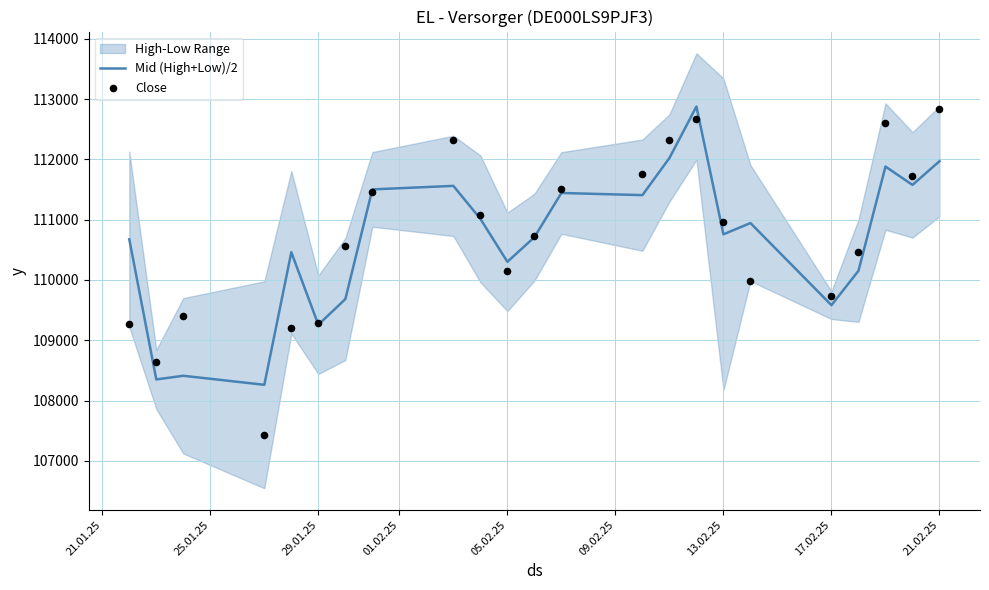

What is the maximum value for Mid (High+Low)/2?

112875.5